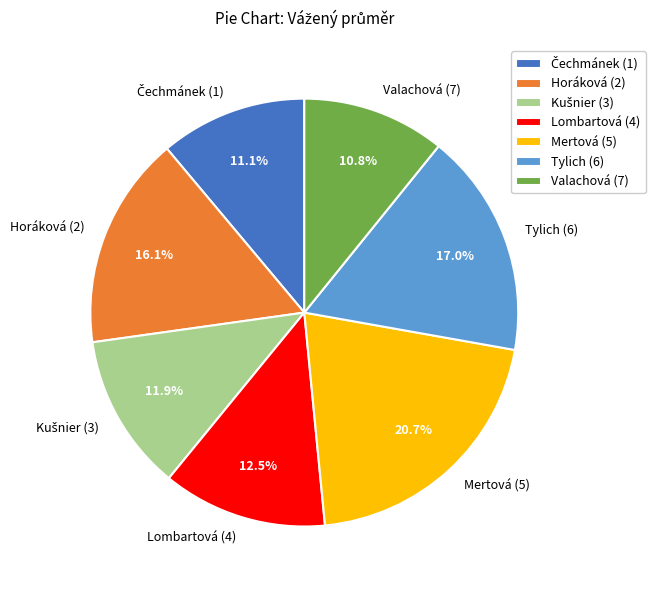

How much of the chart is everything except Horáková (2)?

83.9%